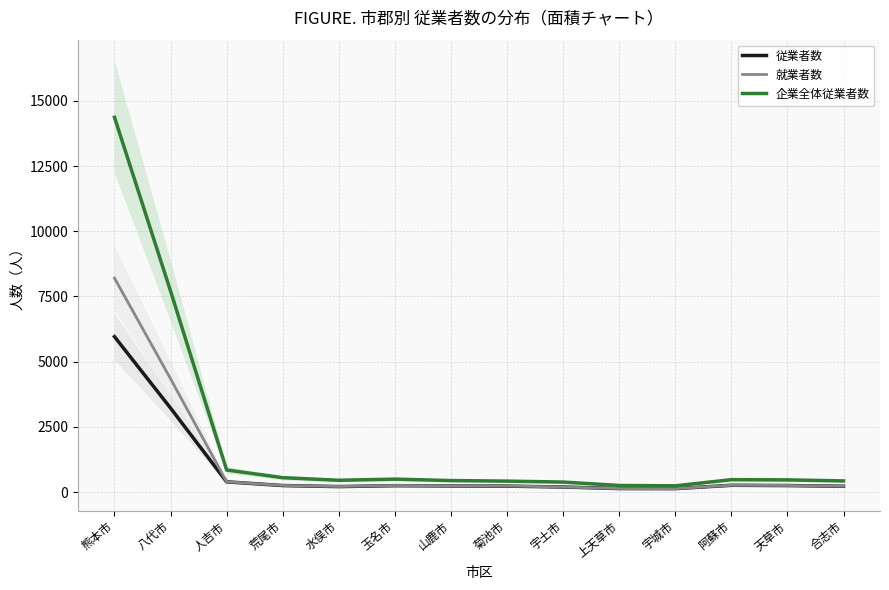

What is the highest value of the 従業者数 series?

5959.7